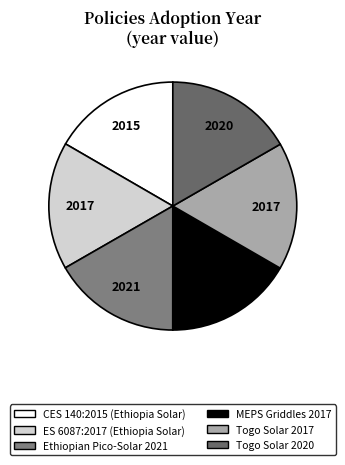

To the nearest percent, what is the average slice percentage?

17%